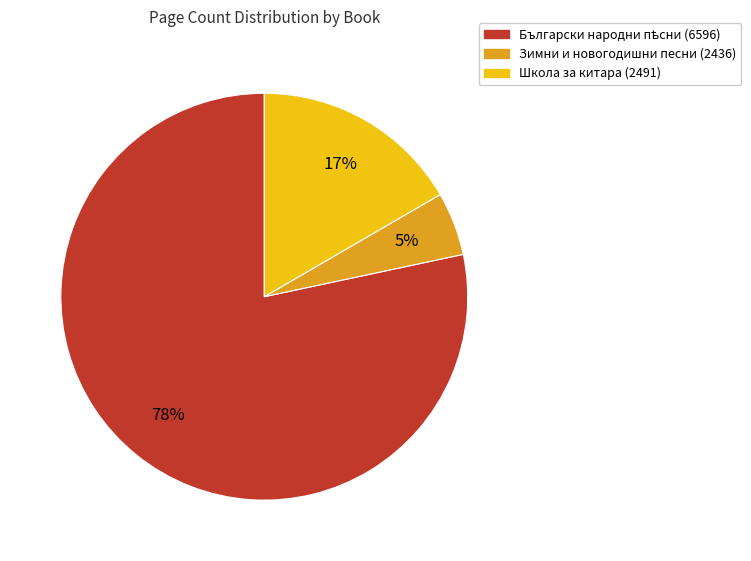

Is there a majority slice in this chart?

Yes